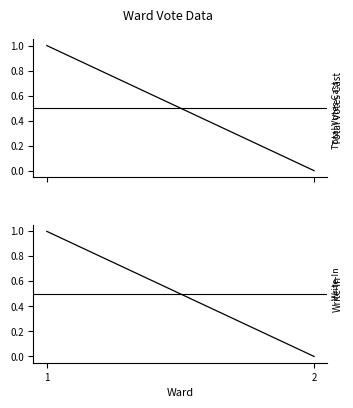

Count the number of data series in this chart.

2